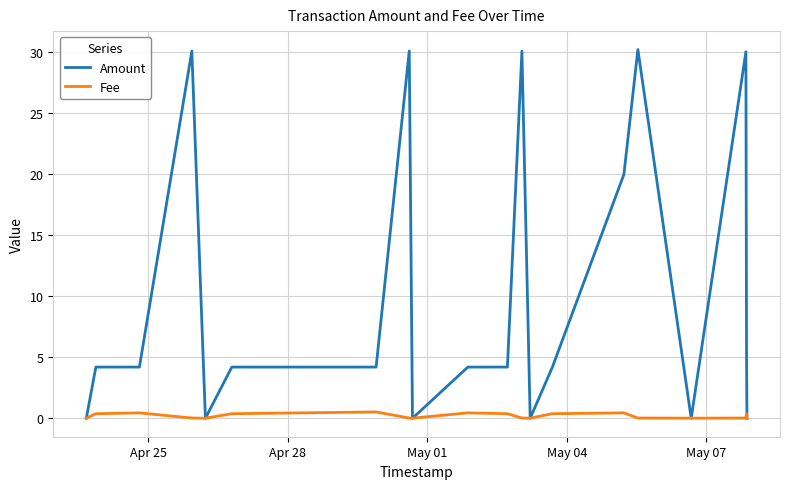

Which series has the widest spread of values?

Amount